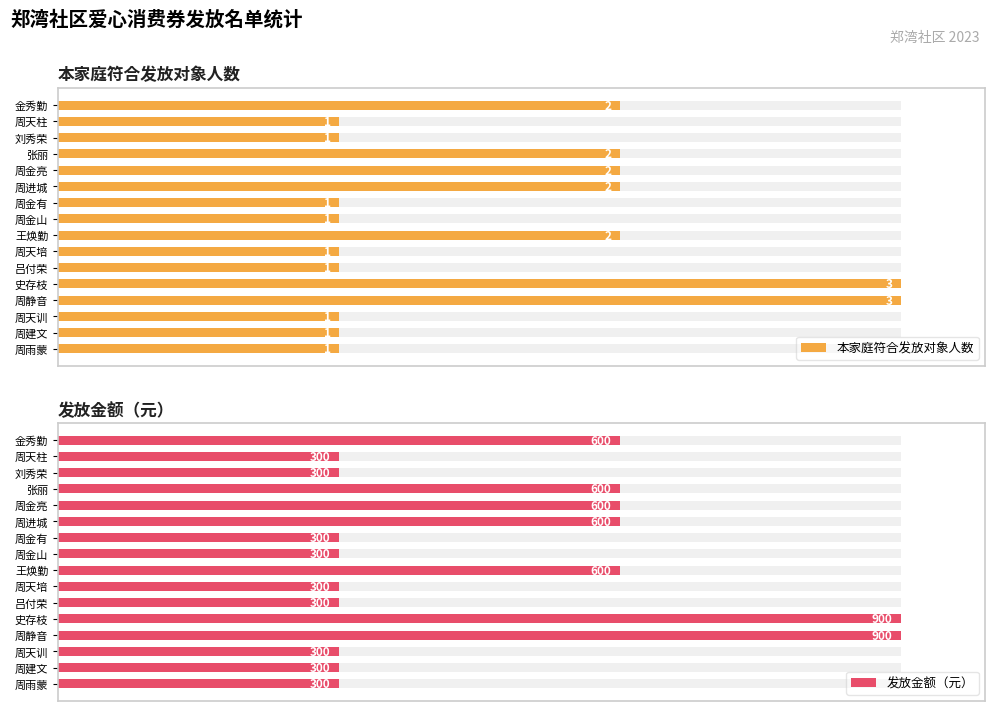

Which series has the largest total across all categories?

本家庭符合发放对象人数